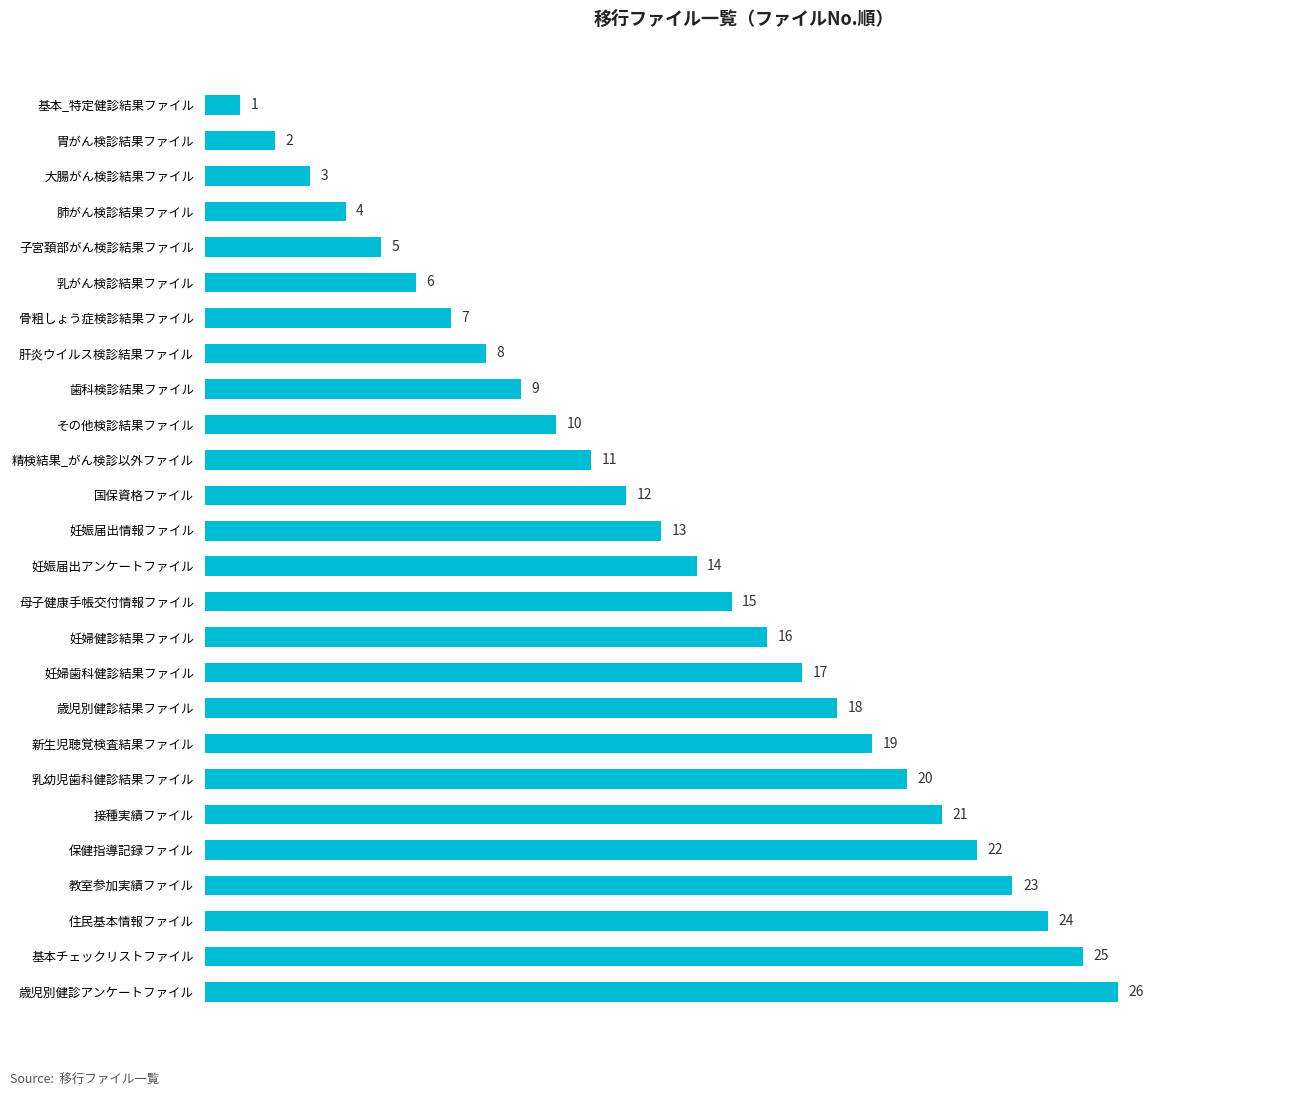

What is the greatest value displayed?

26